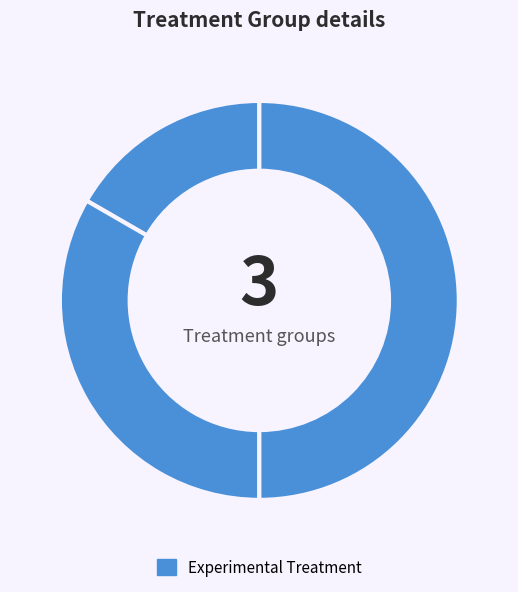

How many segments does this pie chart have?

3